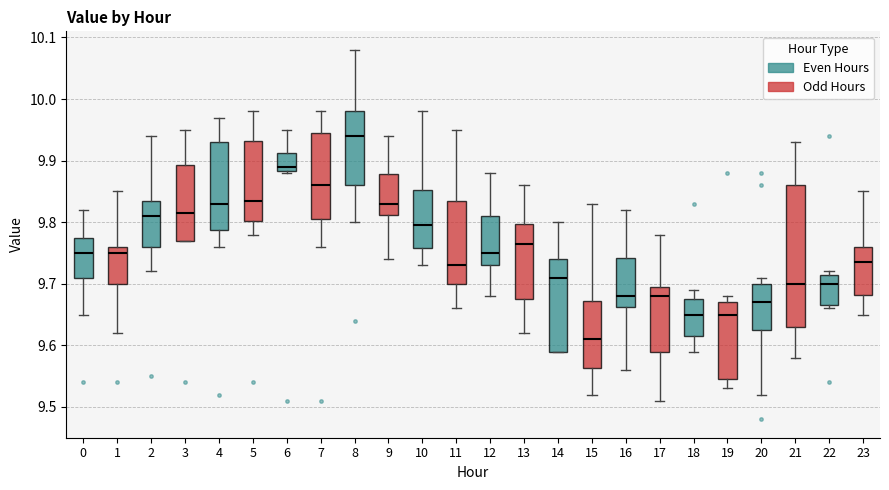

Reading left to right, transcribe this box plot: for each box, give where its median line is, the range the box spans, and where its two whiskers end, as read against the y-axis. The values are not printed on the chart, so give them approximately, as read against the axis.

0: median 9.75, box 9.71 to 9.78, whiskers 9.65 to 9.82
1: median 9.75, box 9.70 to 9.76, whiskers 9.62 to 9.85
2: median 9.81, box 9.76 to 9.84, whiskers 9.72 to 9.94
3: median 9.82, box 9.77 to 9.89, whiskers 9.77 to 9.95
4: median 9.83, box 9.79 to 9.93, whiskers 9.76 to 9.97
5: median 9.84, box 9.80 to 9.93, whiskers 9.78 to 9.98
6: median 9.89, box 9.88 to 9.91, whiskers 9.88 to 9.95
7: median 9.86, box 9.81 to 9.95, whiskers 9.76 to 9.98
8: median 9.94, box 9.86 to 9.98, whiskers 9.80 to 10.08
9: median 9.83, box 9.81 to 9.88, whiskers 9.74 to 9.94
10: median 9.80, box 9.76 to 9.85, whiskers 9.73 to 9.98
11: median 9.73, box 9.70 to 9.84, whiskers 9.66 to 9.95
12: median 9.75, box 9.73 to 9.81, whiskers 9.68 to 9.88
13: median 9.77, box 9.68 to 9.80, whiskers 9.62 to 9.86
14: median 9.71, box 9.59 to 9.74, whiskers 9.59 to 9.80
15: median 9.61, box 9.56 to 9.67, whiskers 9.52 to 9.83
16: median 9.68, box 9.66 to 9.74, whiskers 9.56 to 9.82
17: median 9.68, box 9.59 to 9.70, whiskers 9.51 to 9.78
18: median 9.65, box 9.62 to 9.68, whiskers 9.59 to 9.69
19: median 9.65, box 9.55 to 9.67, whiskers 9.53 to 9.68
20: median 9.67, box 9.63 to 9.70, whiskers 9.52 to 9.71
21: median 9.70, box 9.63 to 9.86, whiskers 9.58 to 9.93
22: median 9.70, box 9.67 to 9.72, whiskers 9.66 to 9.72 (just above the box's upper edge)
23: median 9.74, box 9.68 to 9.76, whiskers 9.65 to 9.85